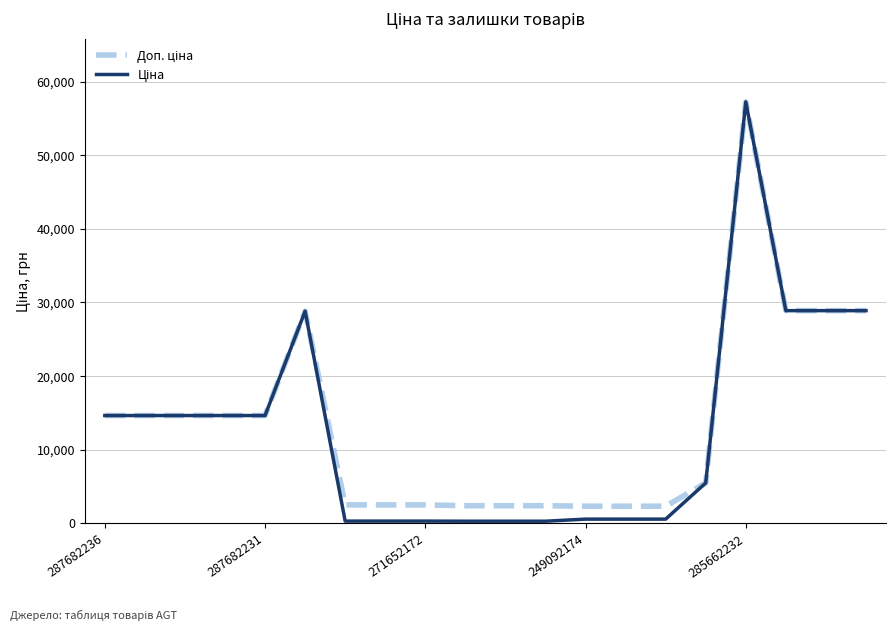

Does the chart display data point markers on the line(s)?

No